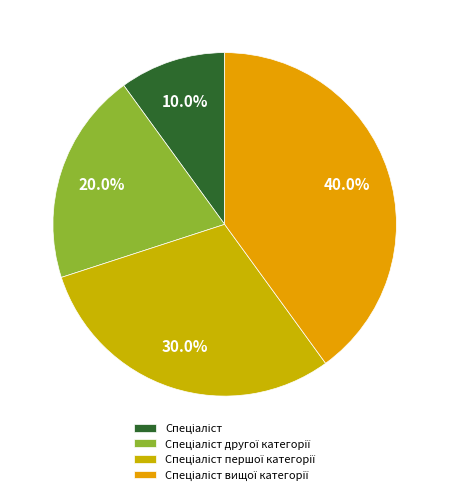

What is the largest slice in the pie chart?

Спеціаліст вищої категорії